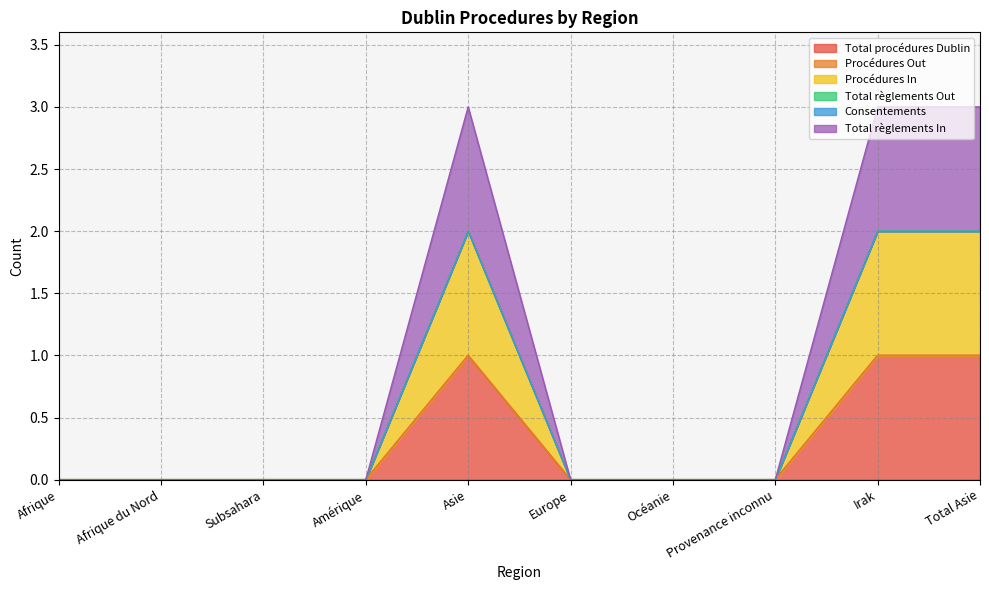

Between Afrique du Nord and Asie, which series saw the biggest shift?

Total règlements In